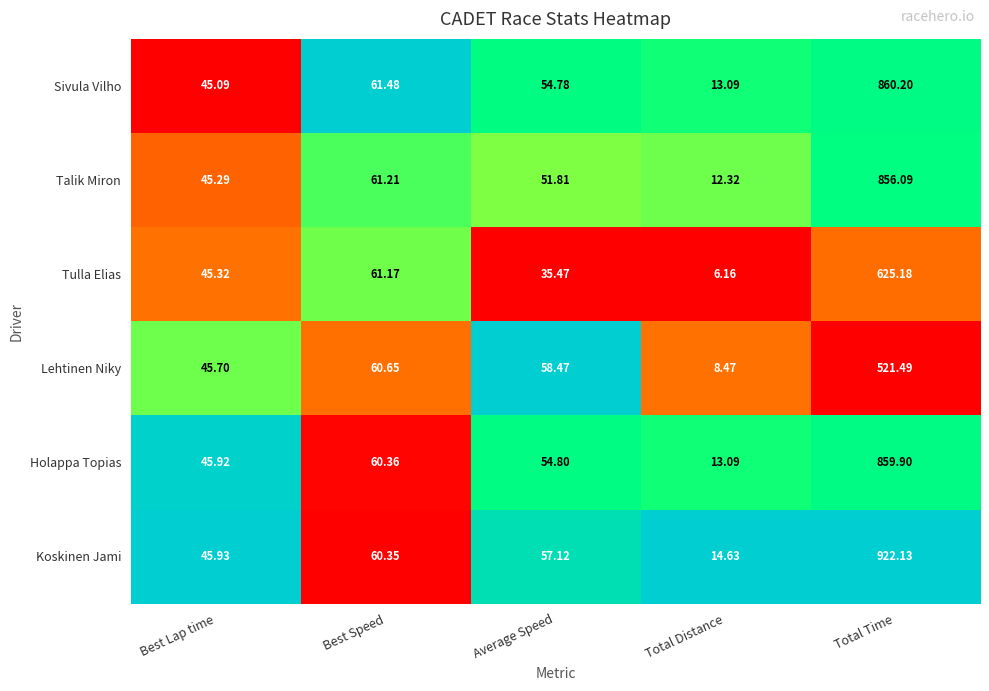

How many categories are shown in the chart?

5